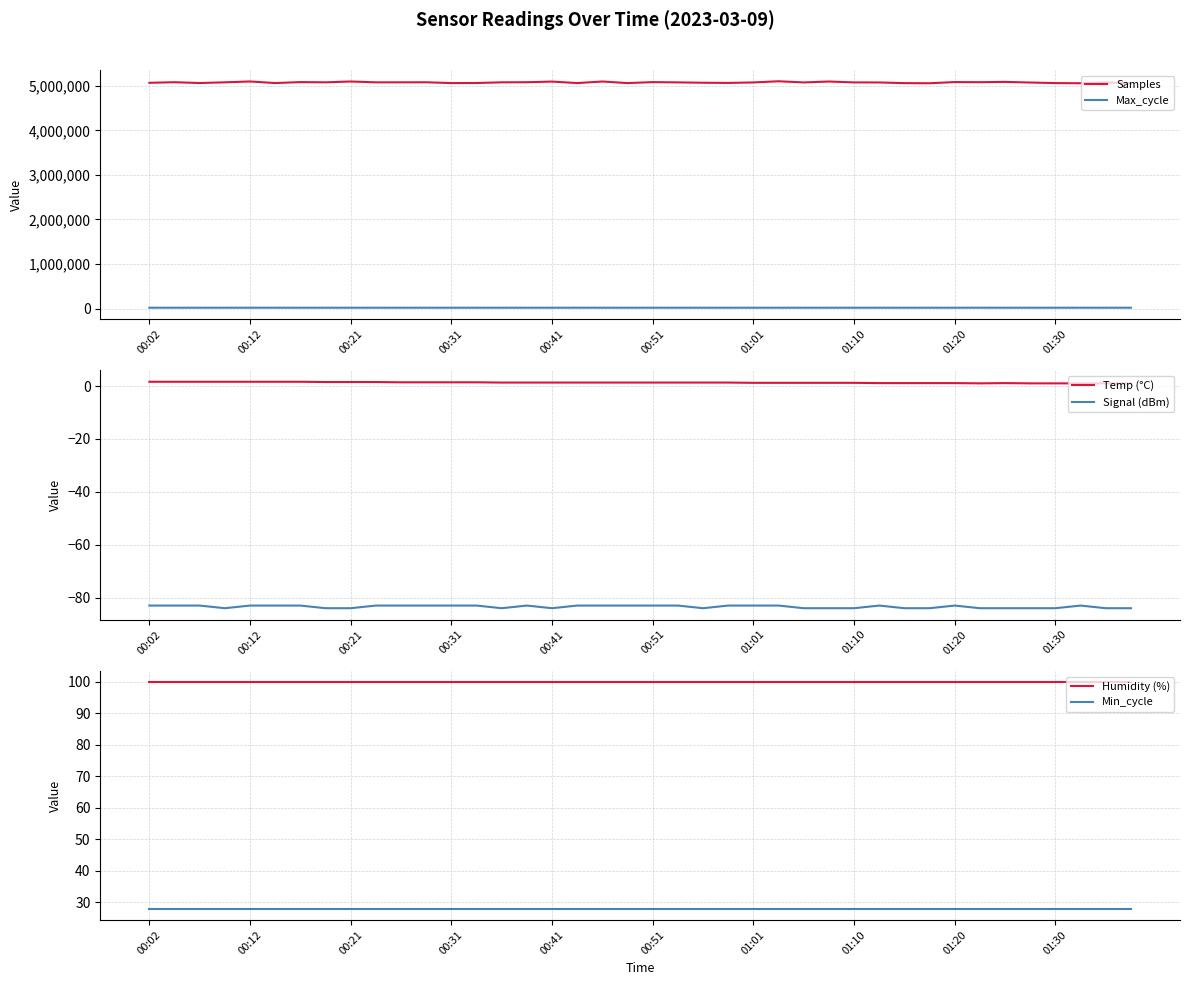

Where is Max_cycle nearest to the value 20215?

37